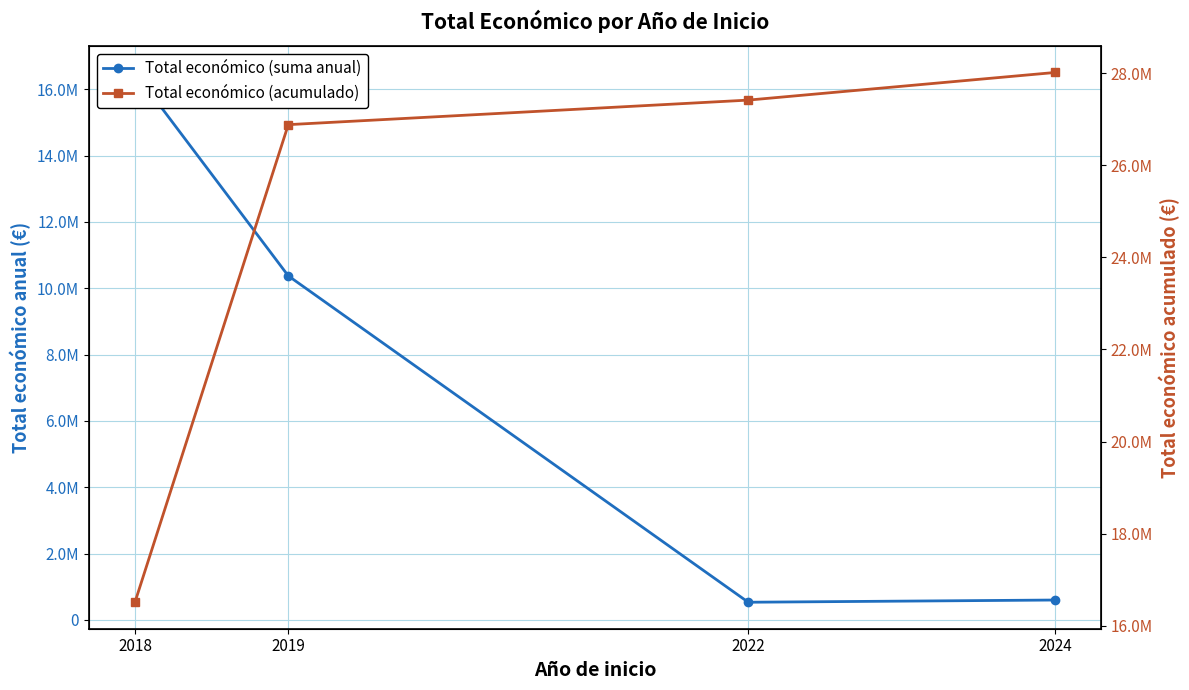

What are all the series names shown in the legend?

Total económico (suma anual), Total económico (acumulado)